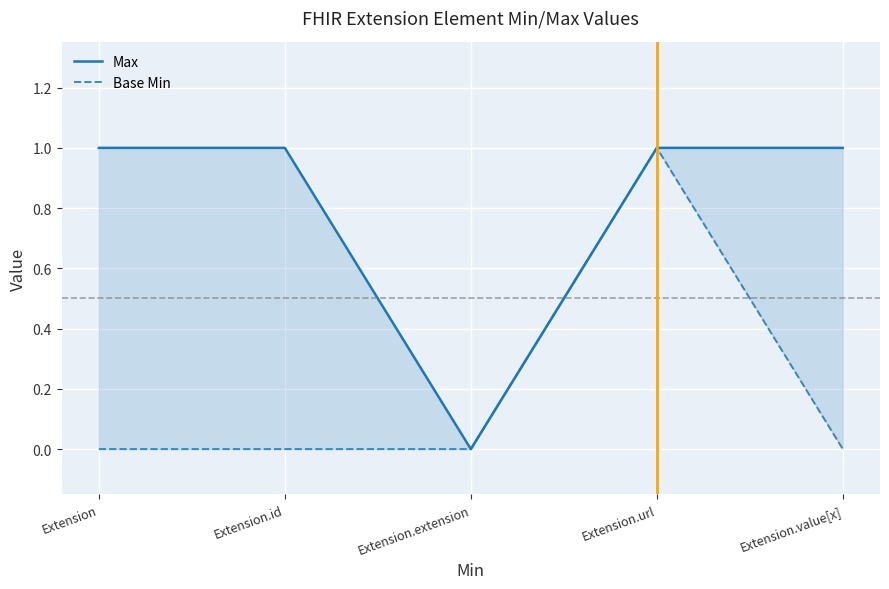

What are all the series names shown in the legend?

Max, Base Min